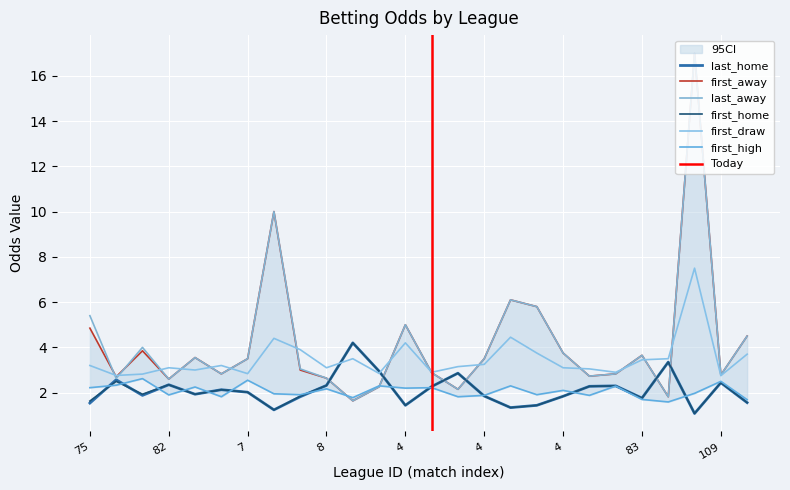

Which has a higher value, 3 or 109?

109